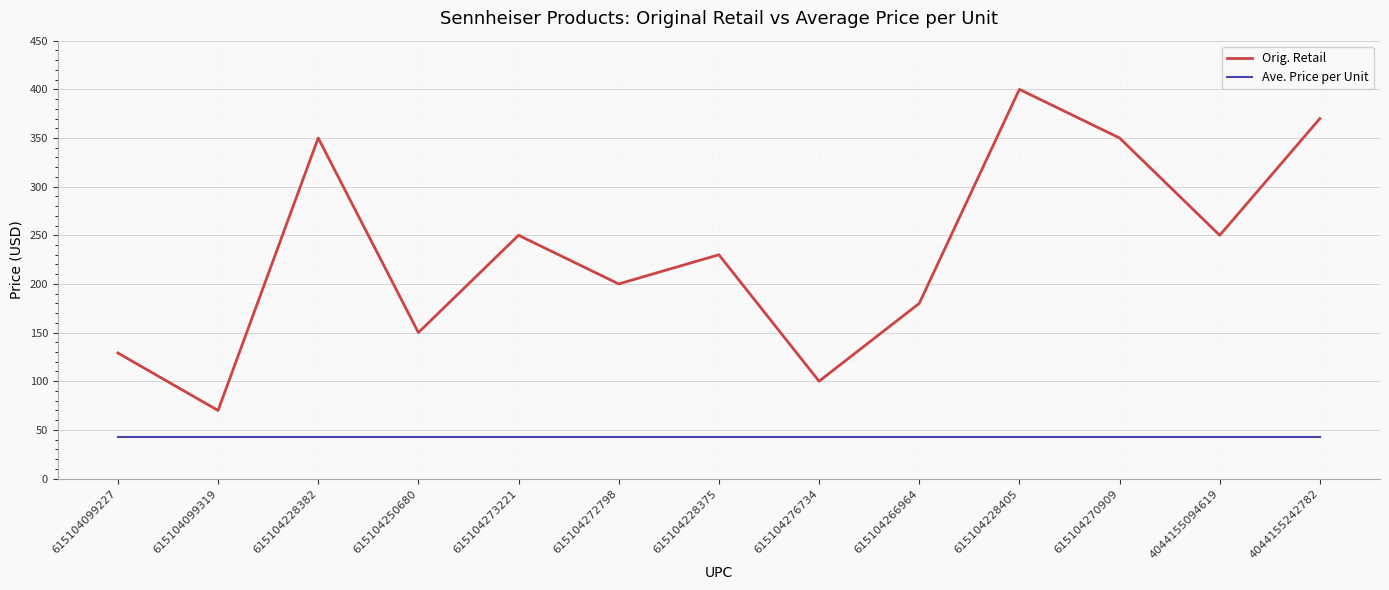

What position from the right is 615104228382?

11